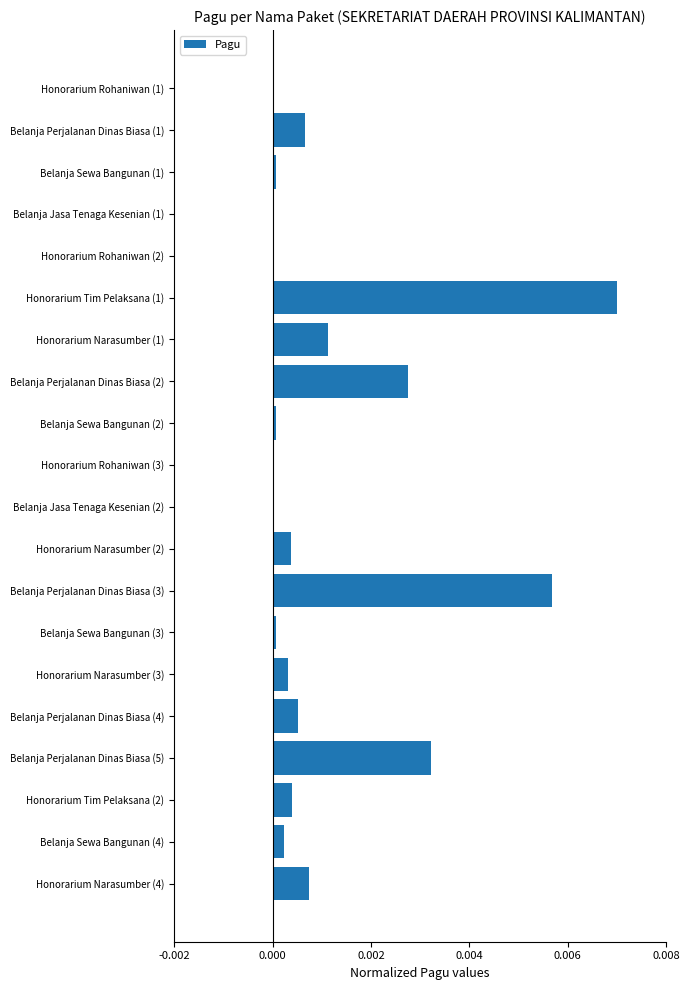

The chart shows a value of 0.0 at Belanja Perjalanan Dinas Biasa (3). True or false?

True